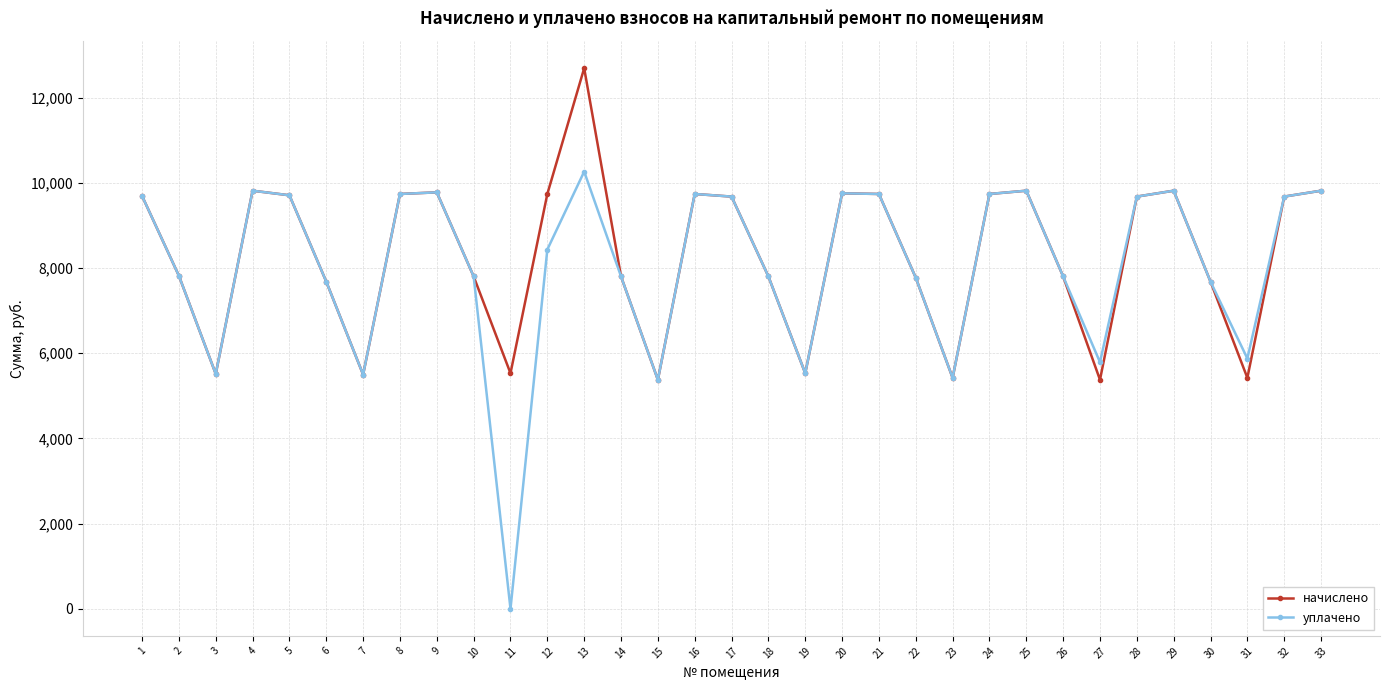

The value of уплачено at 8 is 9738.2. True or false?

True